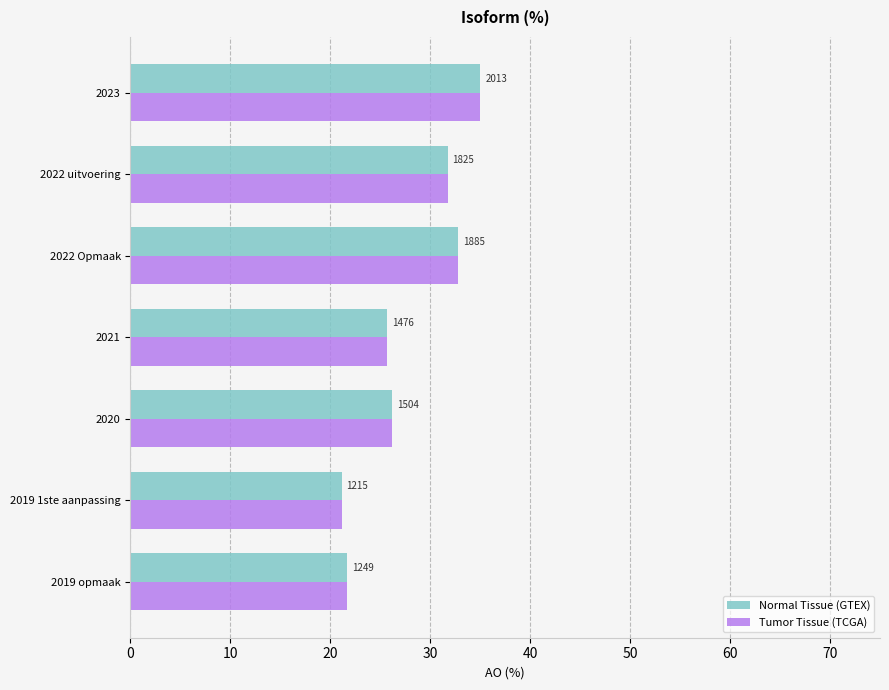

What is the value of the Normal Tissue (GTEX) bar at the 4th from the left?

25.7